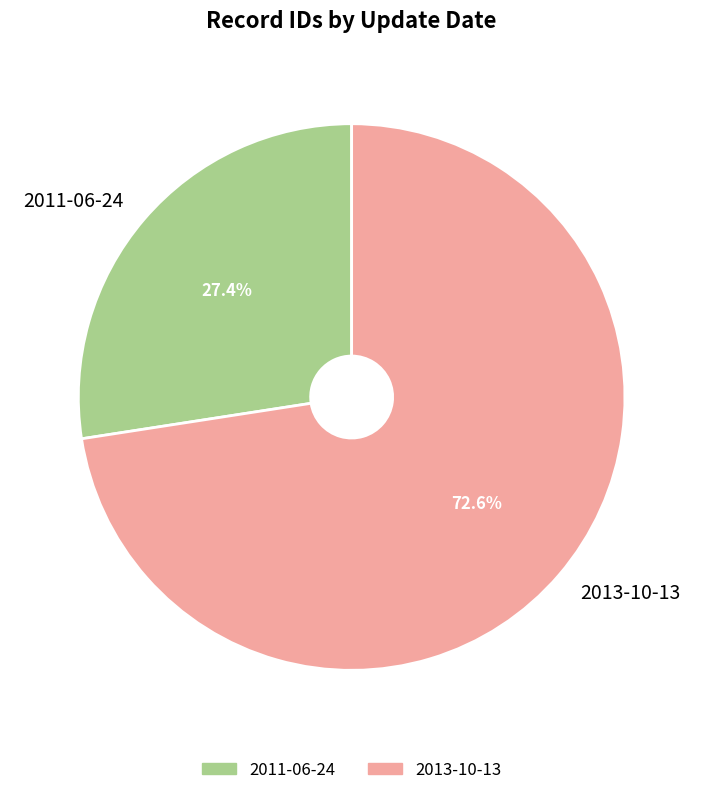

Rank the categories by value from highest to lowest.

2013-10-13, 2011-06-24